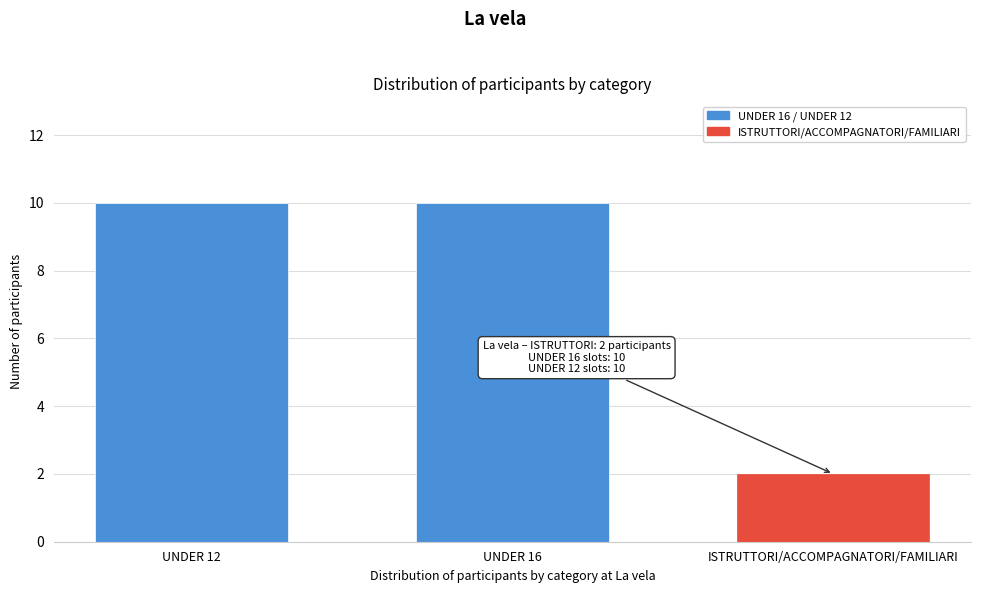

Reading left to right, extract all data points from this chart.

UNDER 12=10	UNDER 16=10	ISTRUTTORI/ACCOMPAGNATORI/FAMILIARI=2